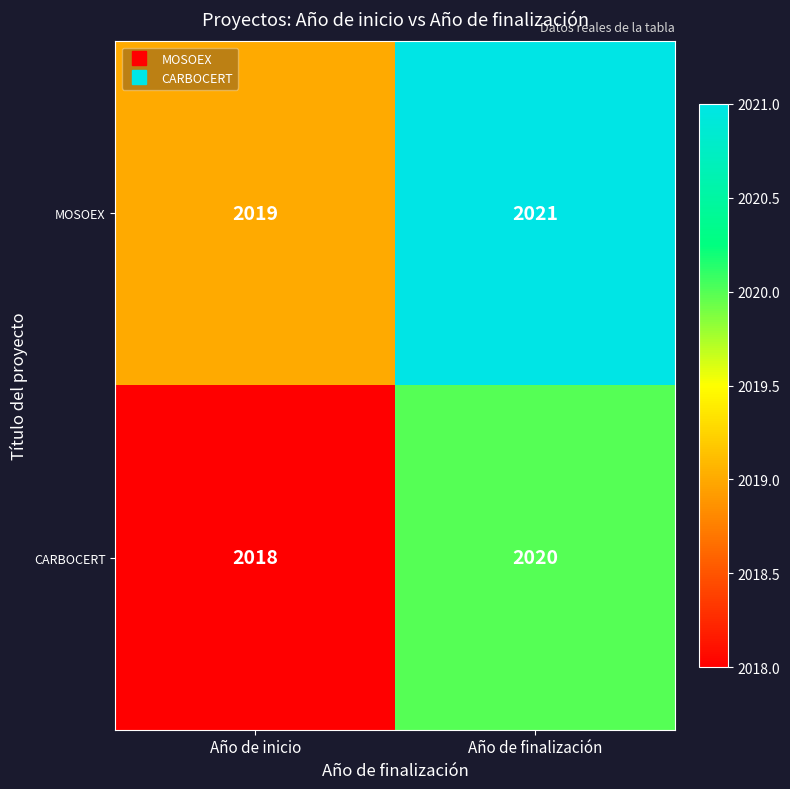

What is the sum of the CARBOCERT values at Año de inicio and Año de finalización?

4038